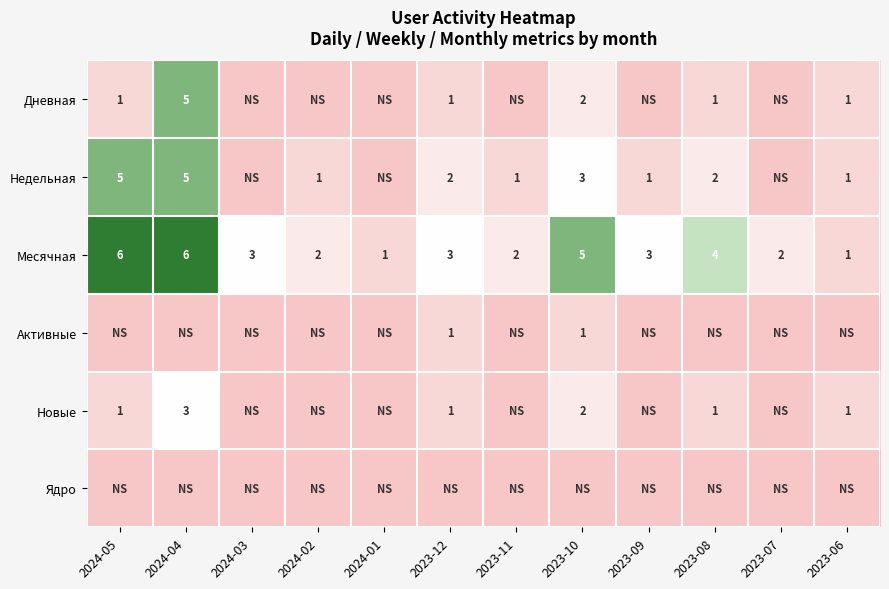

True or false: Новые has a value of 3 at 2024-04.

True